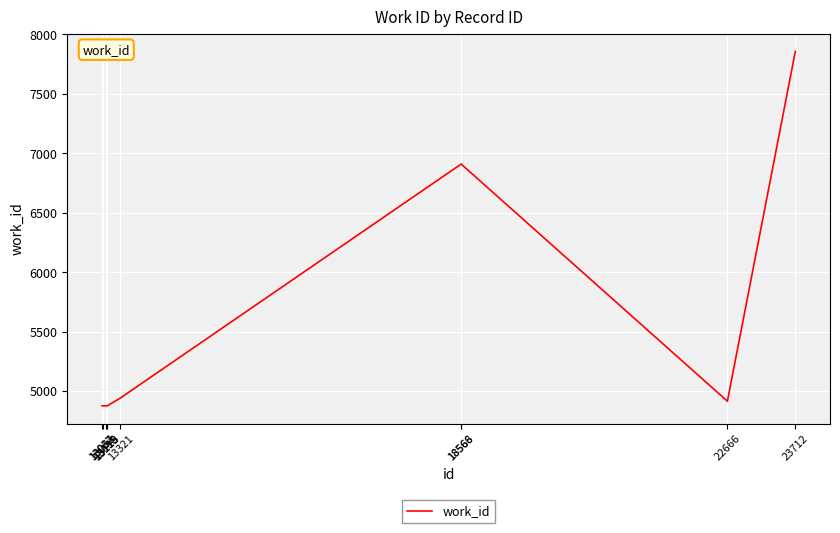

Reading left to right, what are all the values shown in this chart?

4875	4875	4875	4875	4875	4941	6908	6908	4914	7856